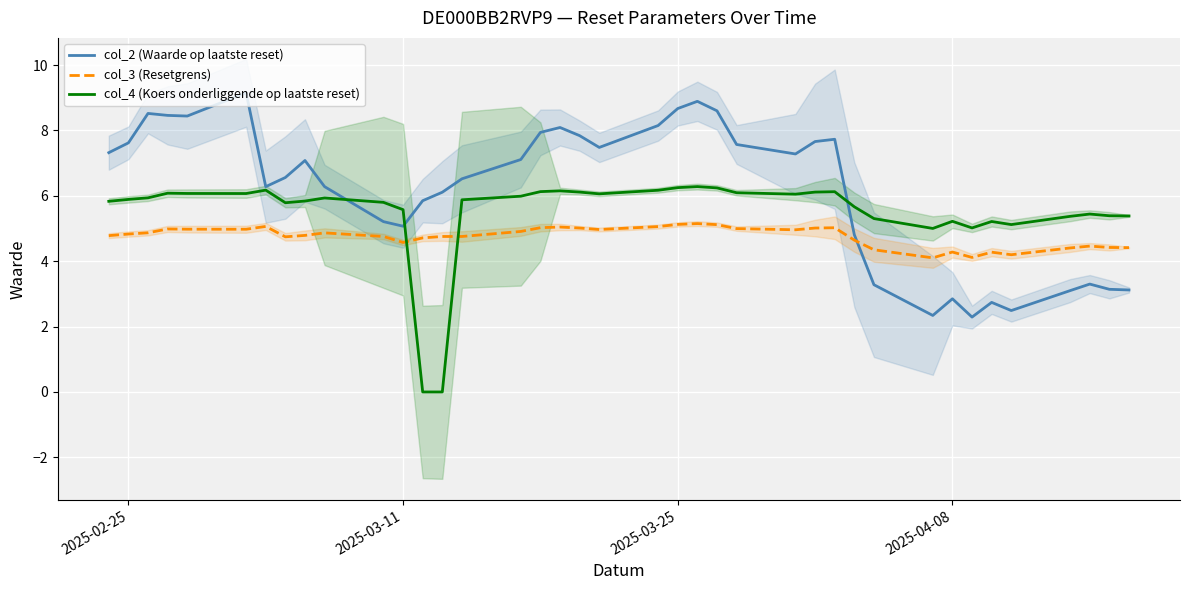

Reading left to right, extract all data points from this chart.

col_2 (Waarde op laatste reset): 7.3	7.6	8.5	8.5	8.4	9.2	6.3	6.6	7.1	6.3	5.2	5.1	5.8	6.1	6.5	7.1	7.9	8.1	7.8	7.5	8.2	8.7	8.9	8.6	7.6	7.3	7.7	7.7	4.8	3.3	2.3	2.9	2.3	2.7	2.5	3.1	3.3	3.1	3.1
col_3 (Resetgrens): 4.8	4.8	4.9	5.0	5.0	5.0	5.1	4.7	4.8	4.9	4.8	4.6	4.7	4.8	4.8	4.9	5.0	5.0	5.0	5.0	5.1	5.1	5.2	5.1	5.0	5.0	5.0	5.0	4.6	4.3	4.1	4.3	4.1	4.3	4.2	4.4	4.5	4.4	4.4
col_4 (Koers onderliggende op laatste reset): 5.8	5.9	5.9	6.1	6.1	6.1	6.2	5.8	5.8	5.9	5.8	5.6	0.0	0.0	5.9	6.0	6.1	6.2	6.1	6.1	6.2	6.2	6.3	6.2	6.1	6.0	6.1	6.1	5.7	5.3	5.0	5.2	5.0	5.2	5.1	5.4	5.4	5.4	5.4